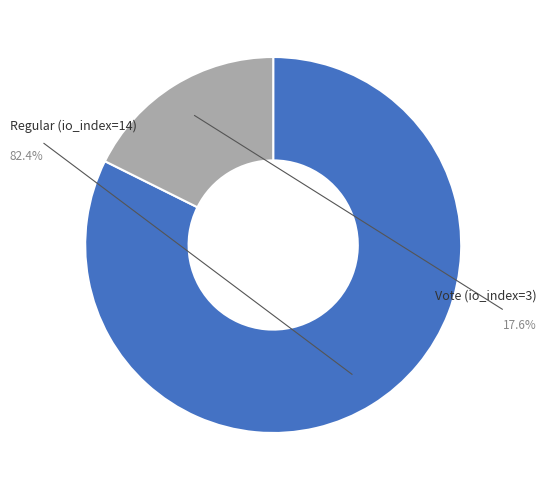

Is there any slice that represents more than half of the pie?

Yes